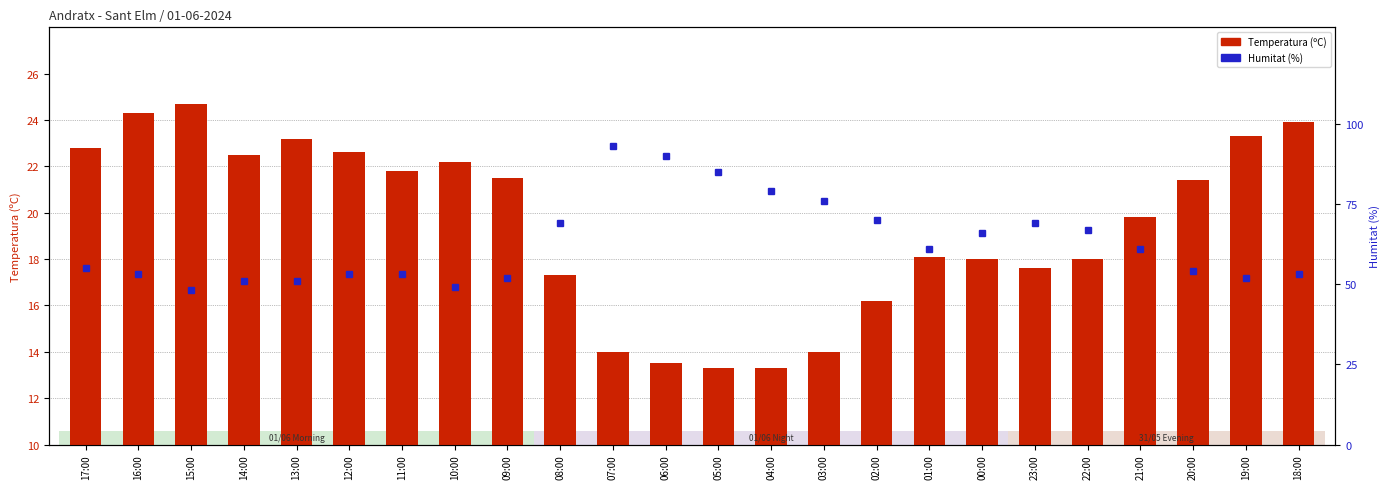

What is the difference between the highest and lowest values at 07:00?

79.0